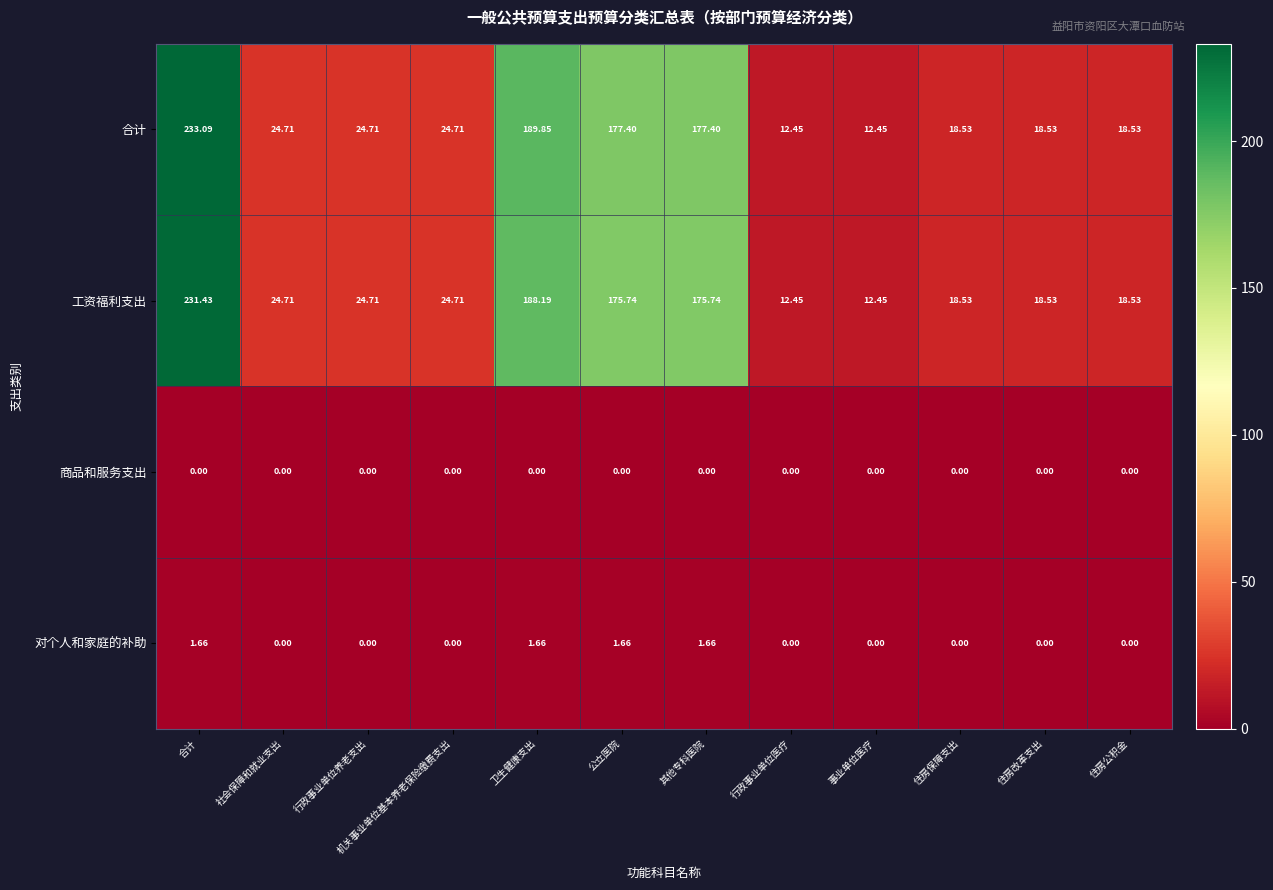

List the series in order of their peak value, highest first.

合计, 工资福利支出, 对个人和家庭的补助, 商品和服务支出